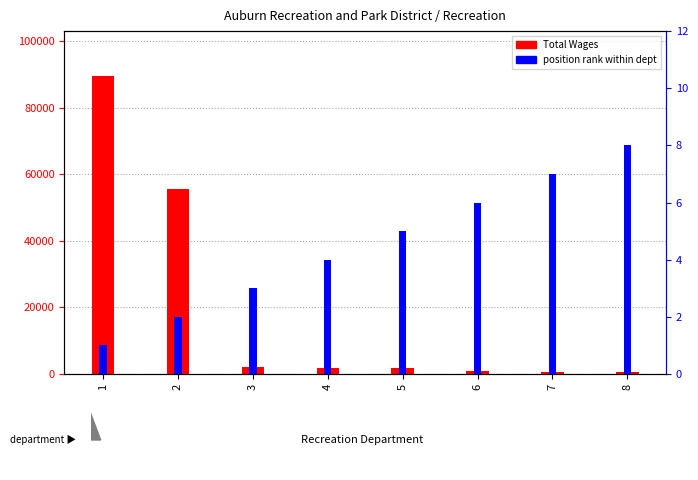

List the labels in order of Total Wages value, largest first.

1, 2, 3, 4, 5, 6, 7, 8